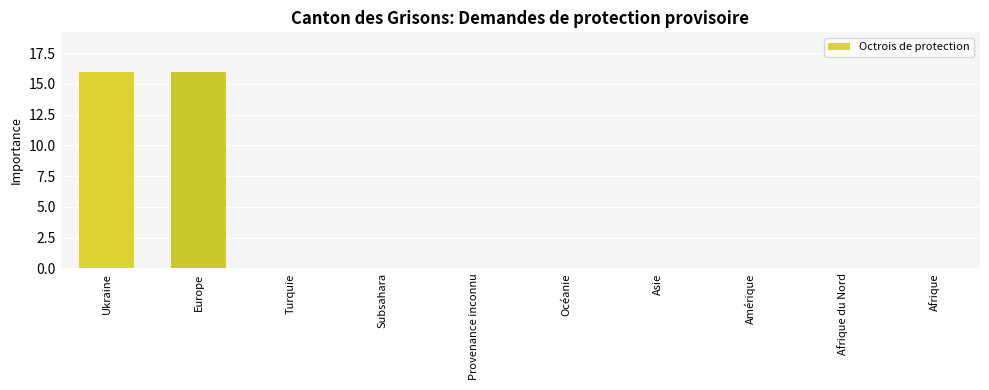

What is the change in value from Europe to Afrique du Nord?

-16